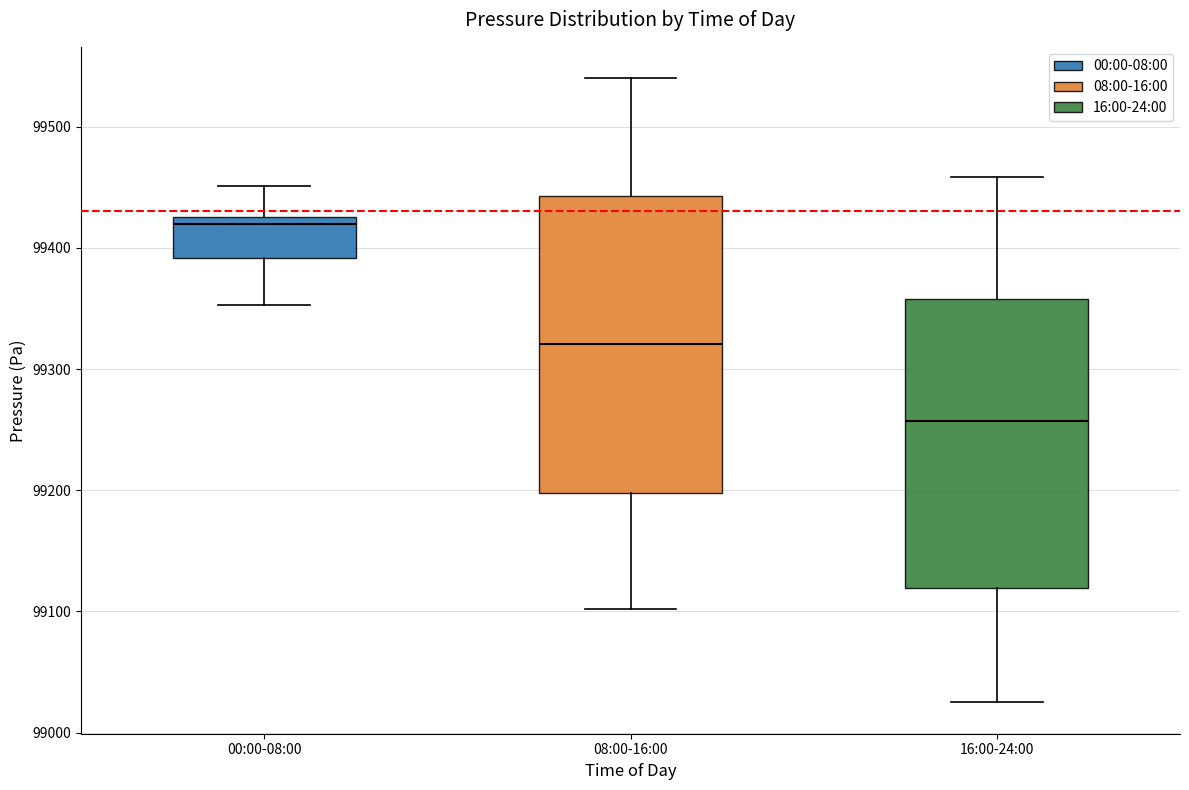

Reading left to right, transcribe this box plot: for each box, give where its median line is, the range the box spans, and where its two whiskers end, as read against the y-axis. The values are not printed on the chart, so give them approximately, as read against the axis.

00:00-08:00: median 99420, box 99390 to 99430, whiskers 99350 to 99450
08:00-16:00: median 99320, box 99200 to 99440, whiskers 99100 to 99540
16:00-24:00: median 99260, box 99120 to 99360, whiskers 99020 to 99460